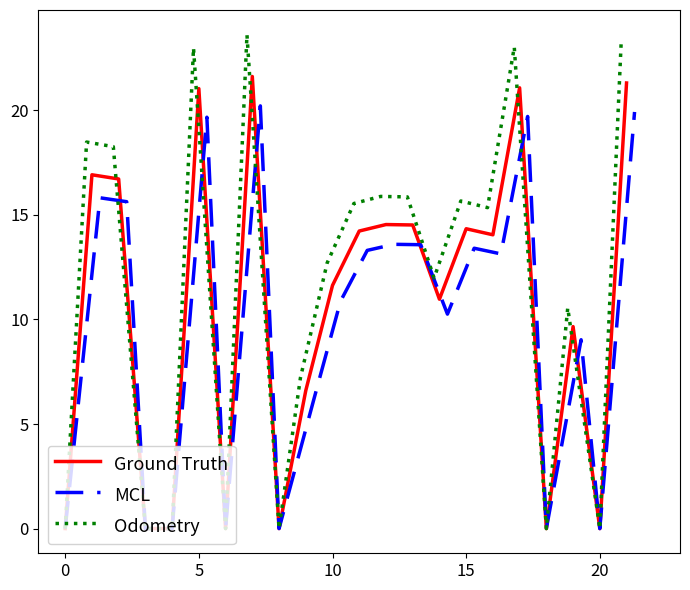

Is this an area chart (filled region under the line)?

No